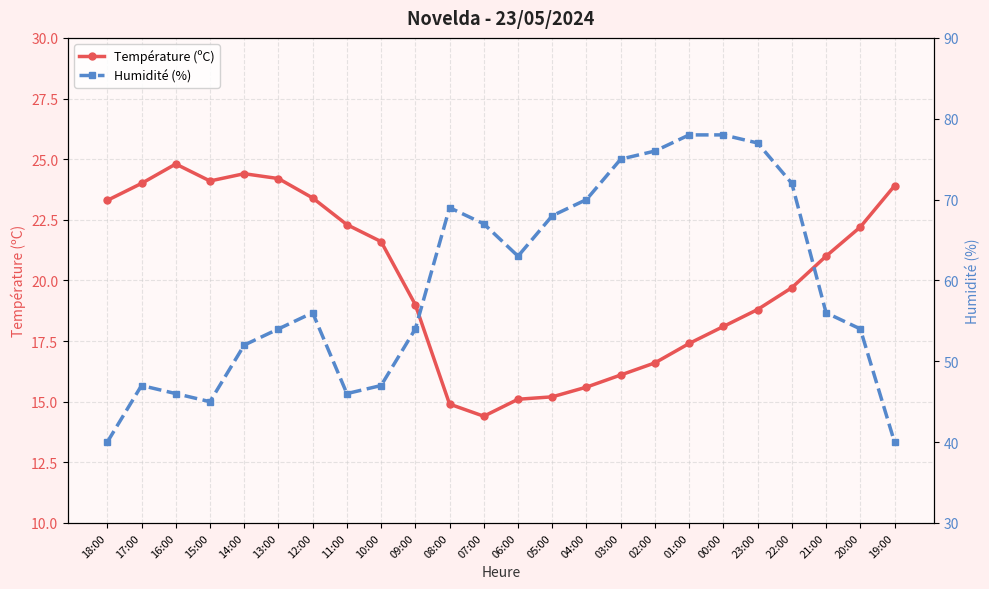

How many lines are shown in the chart?

2